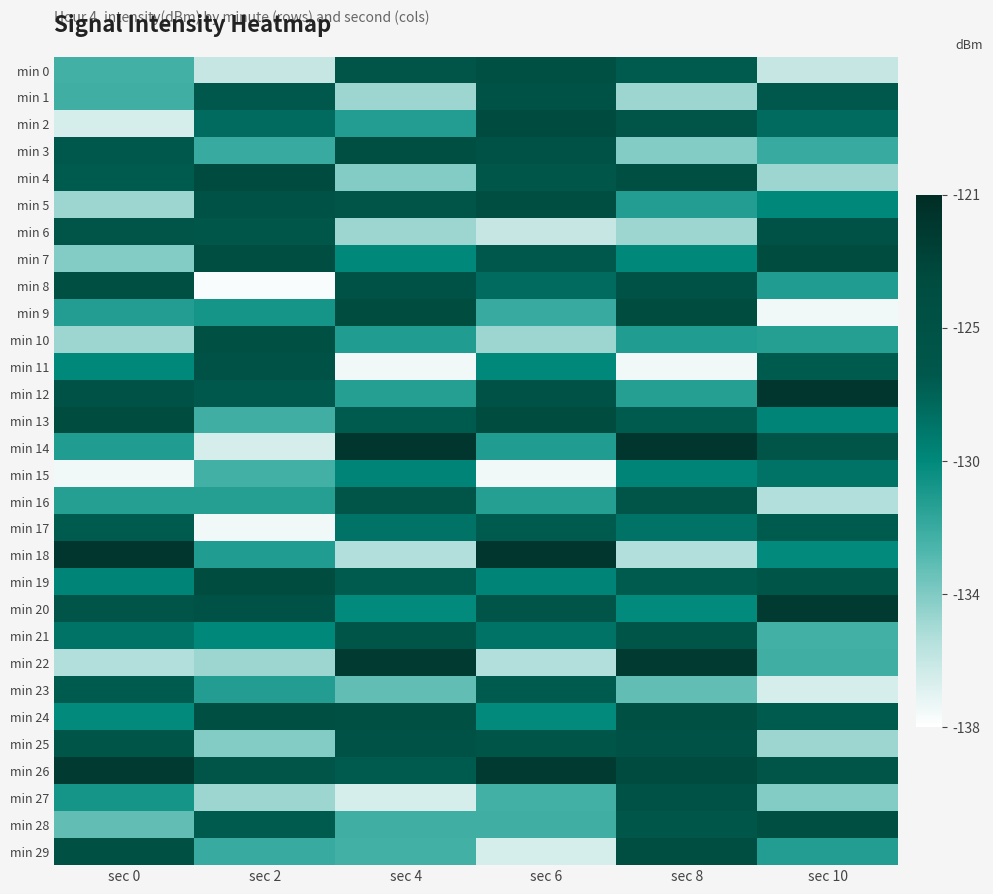

What is the greatest value displayed?

-121.9